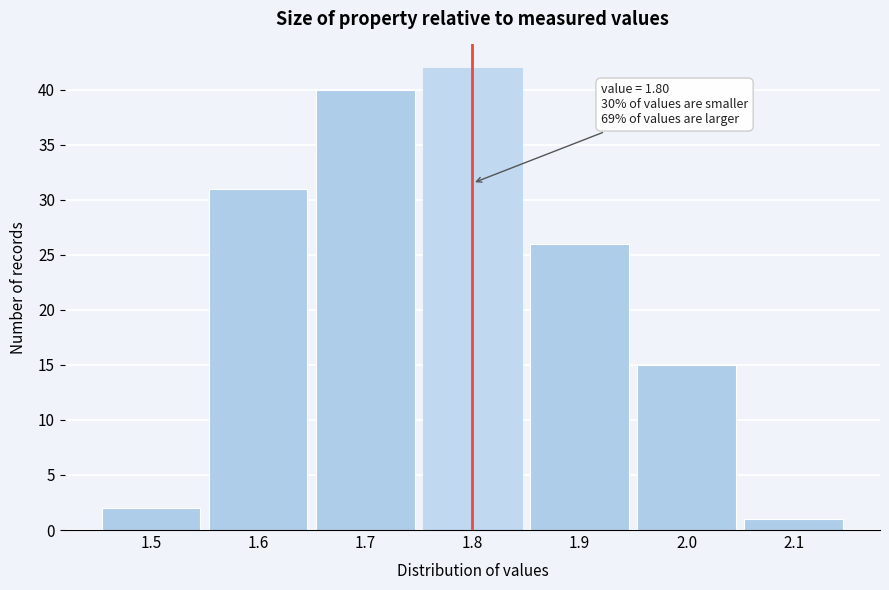

Over which range of the x-axis is the bar tallest?

1.75 to 1.85